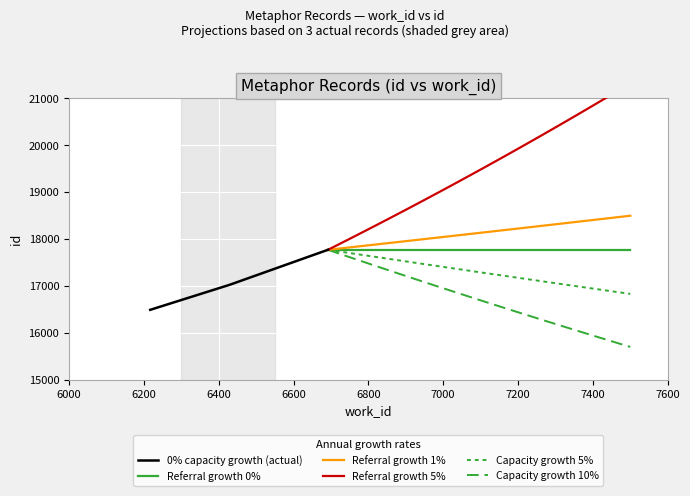

Does the chart display data point markers on the line(s)?

No